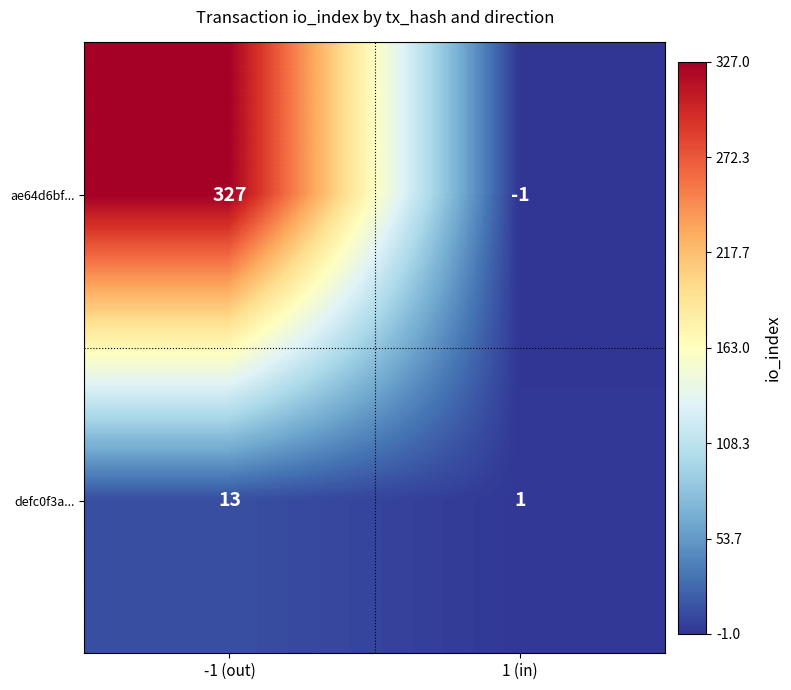

Read the defc0f3a... value at -1 (out), to the nearest 5.

15